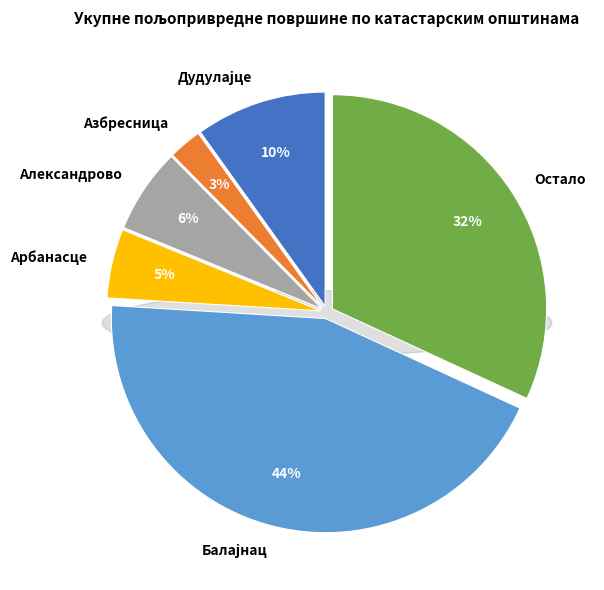

Do Остало and Азбресница together represent more than half of the pie?

No